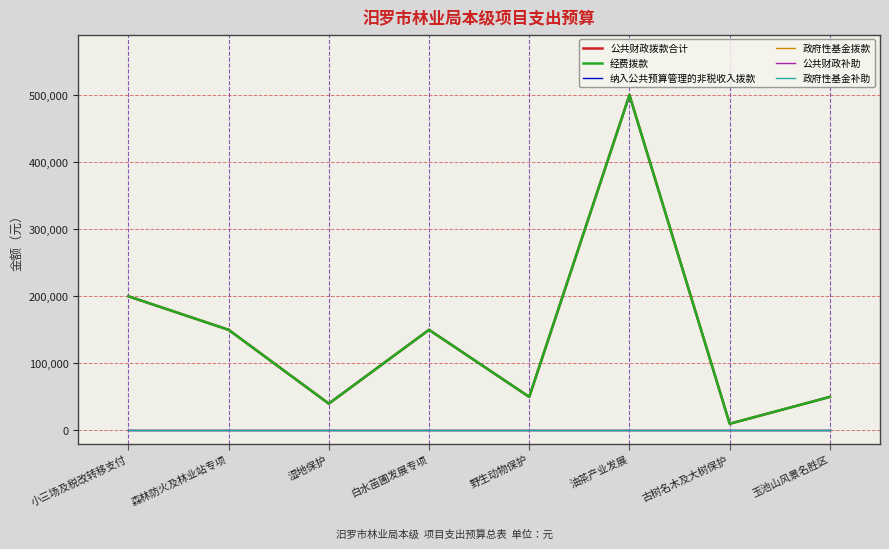

What is the difference between the second highest and minimum values in the 公共财政拨款合计 series?

190000